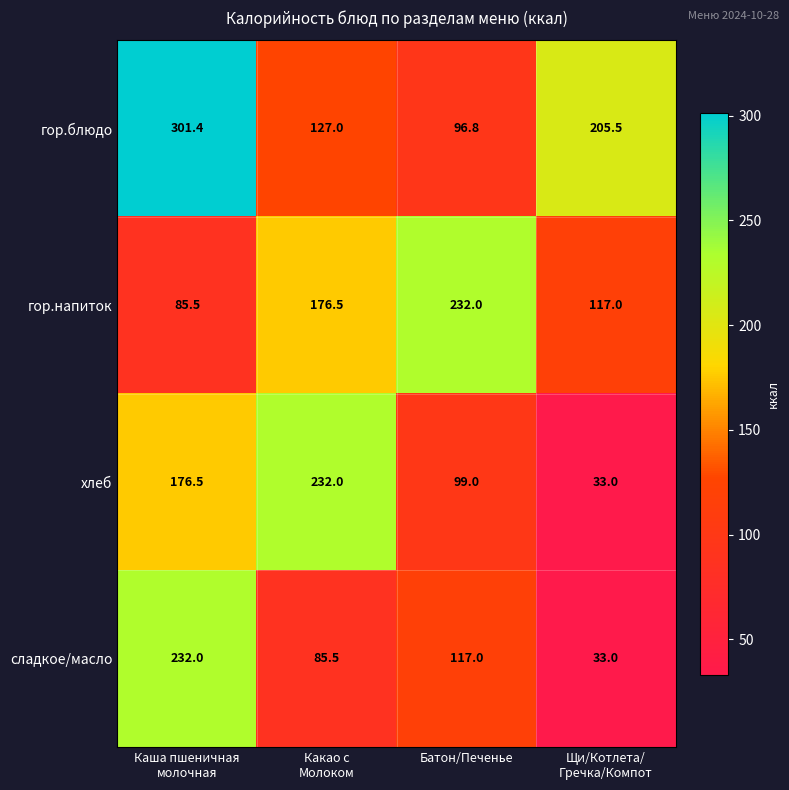

The value of гор.блюдо at Батон/Печенье is 96.8. True or false?

True